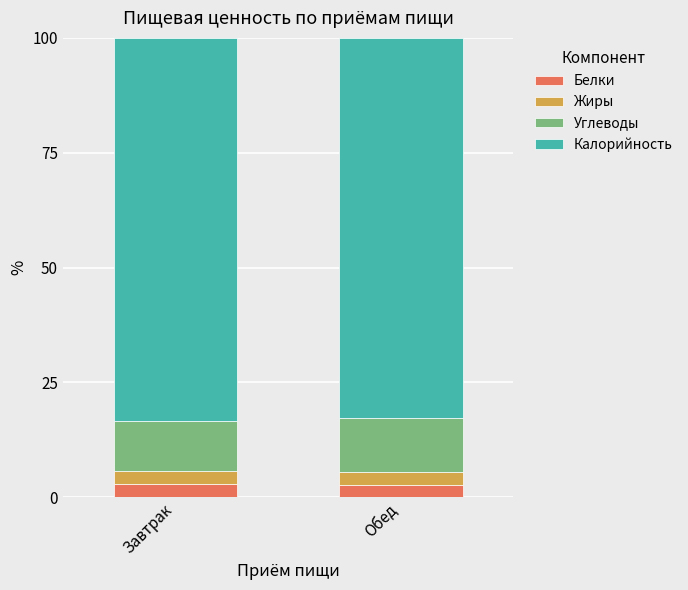

How many categories are shown in the chart?

2